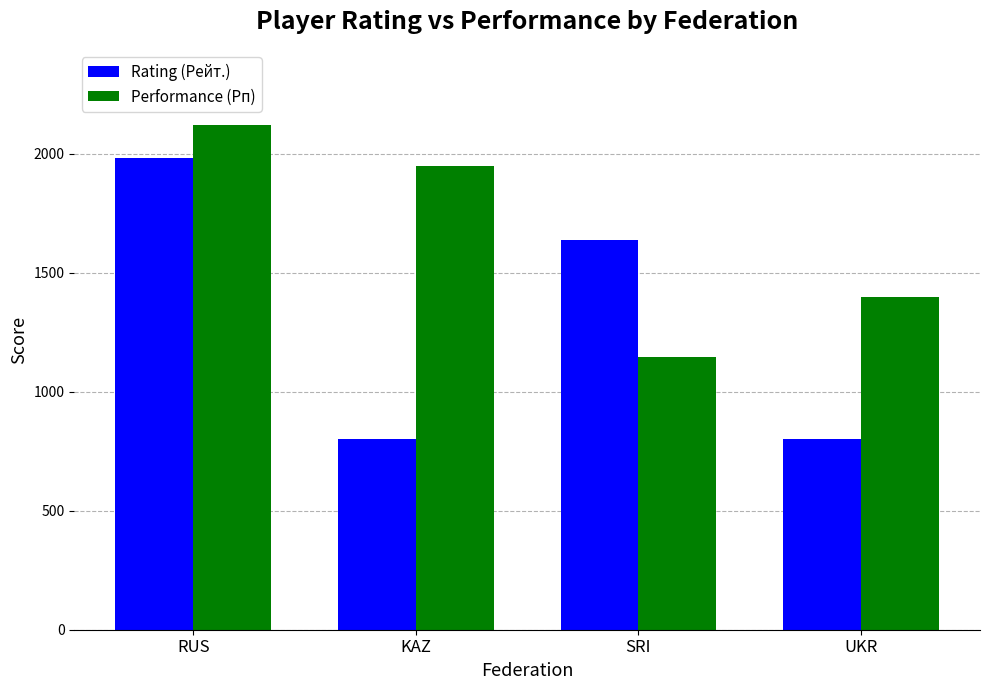

How many Performance (Рп) values are between 1397 and 2118?

3